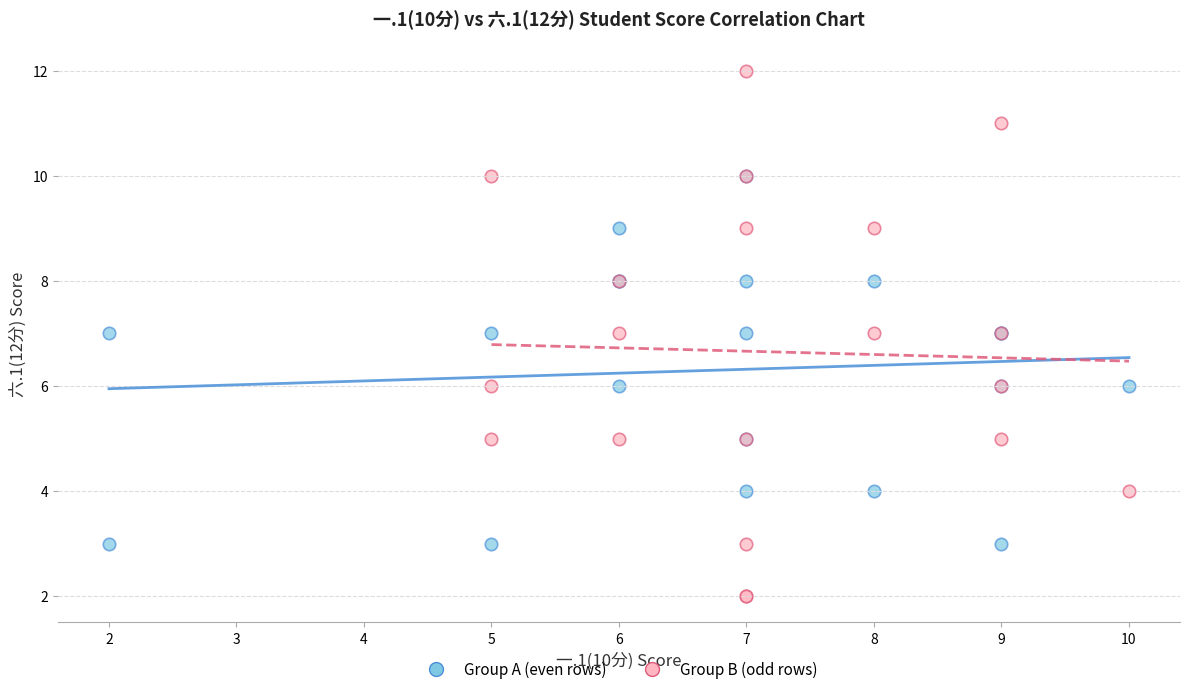

Which series reaches the maximum Y coordinate?

Group B (odd rows)